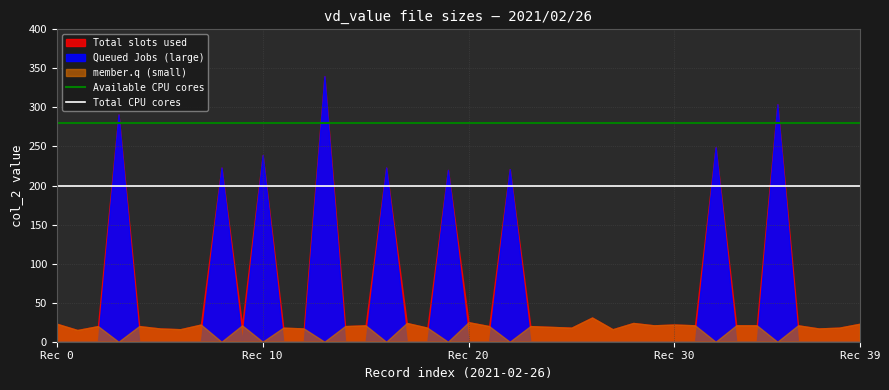

Which category has the highest value in the Available CPU cores series?

Rec 0